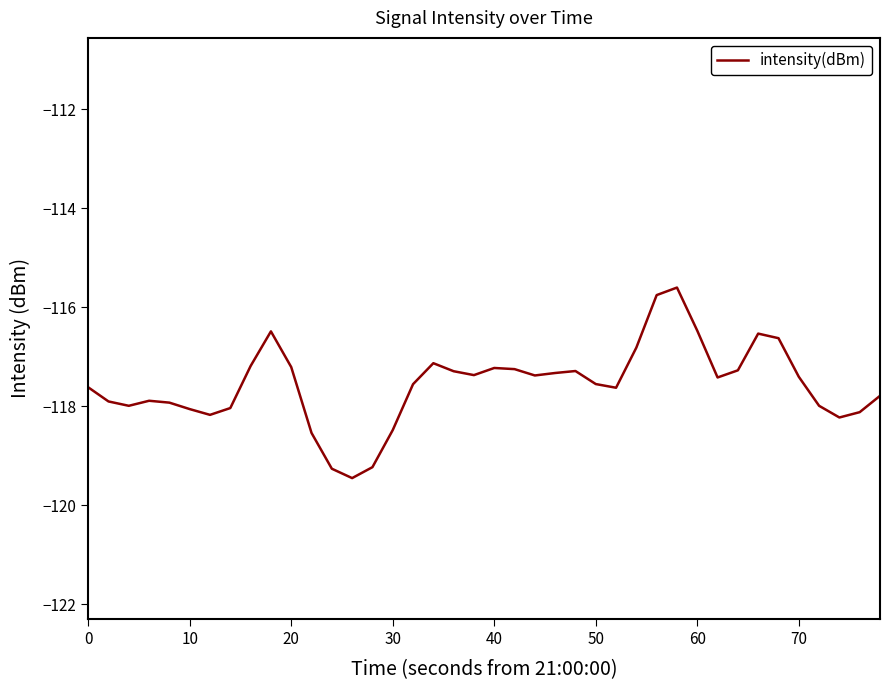

What is the minimum value shown in the chart?

-119.5